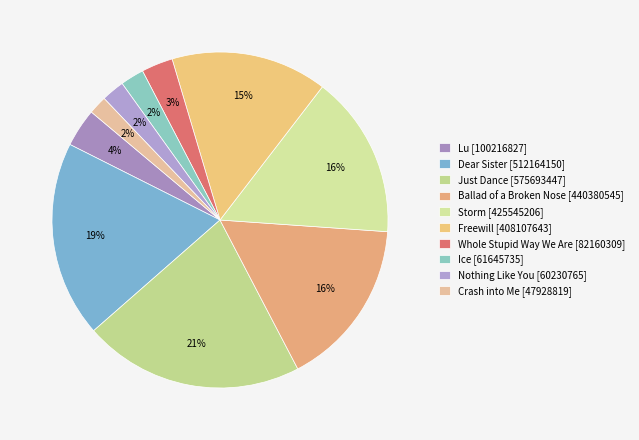

How many slices are in this pie chart?

10